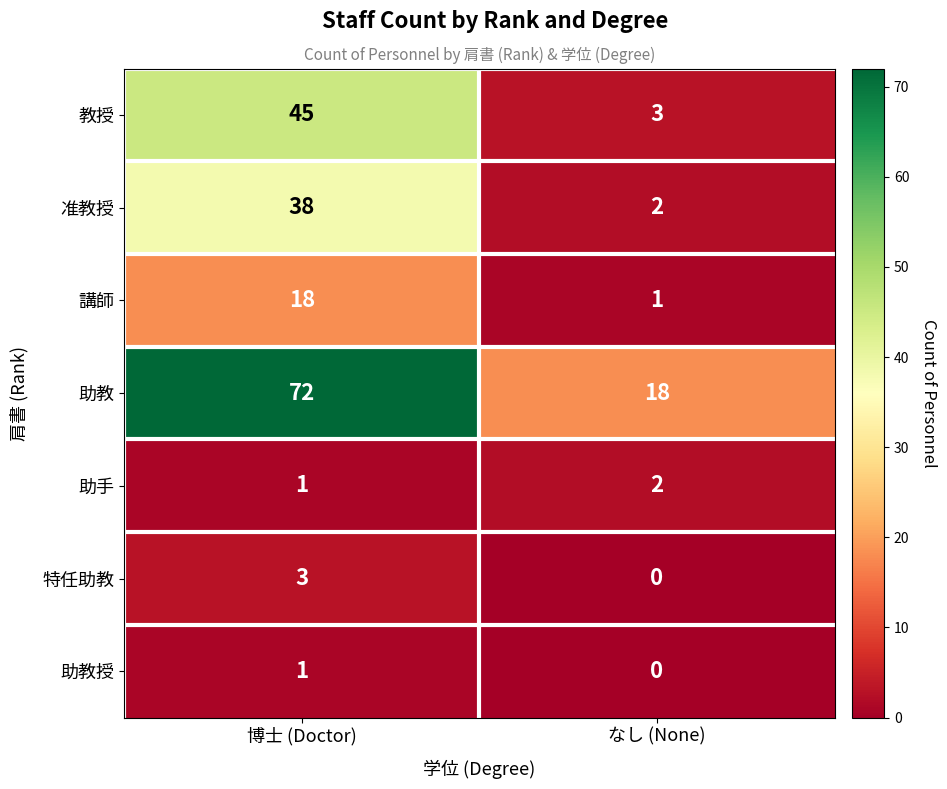

Which series has the largest range (max minus min)?

助教